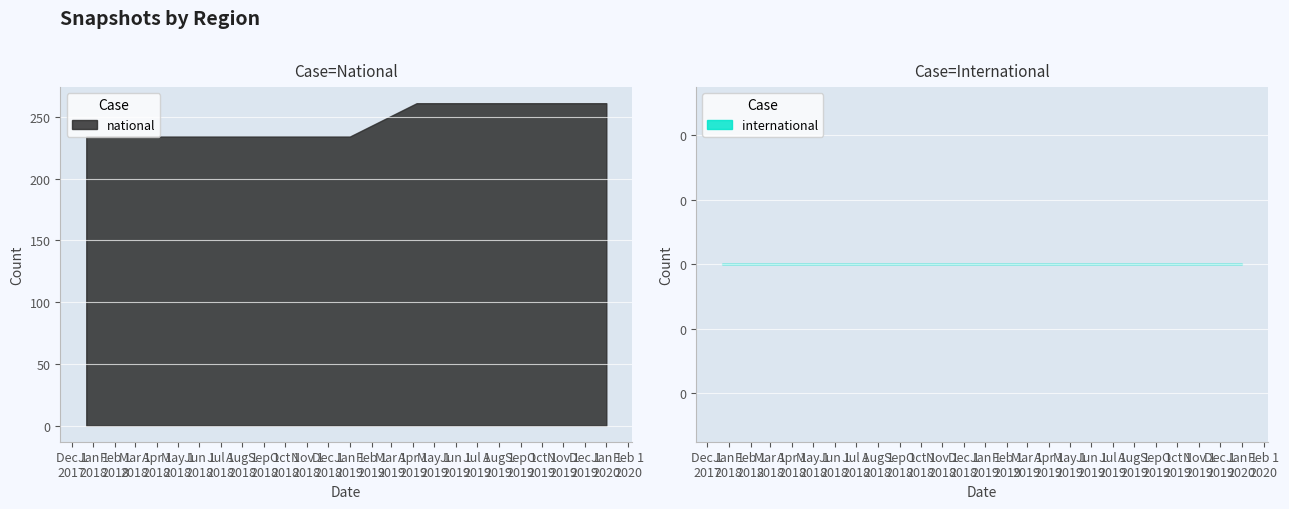

True or false: international has more than 2 interior local peaks.

False